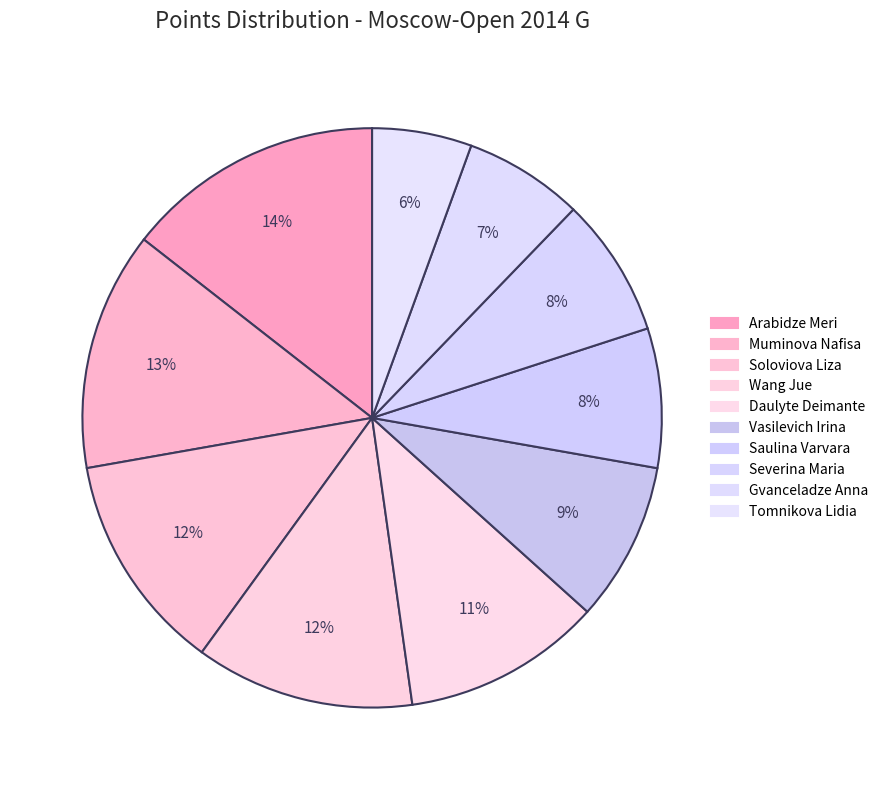

How many segments does this pie chart have?

10